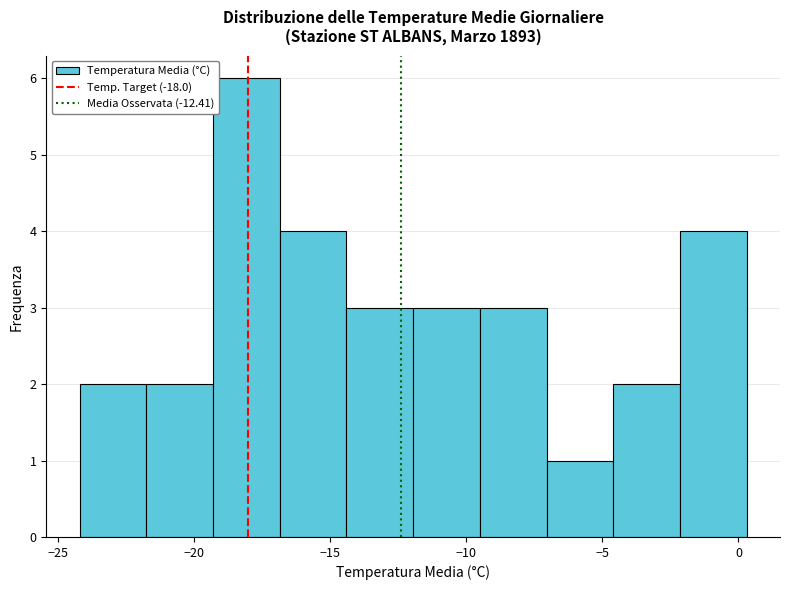

What is the height of the bar covering -4.60 to -2.15 on the x-axis? Neither the bar edges nor the heights are printed on the chart, so give them approximately, as read against the axes.

2